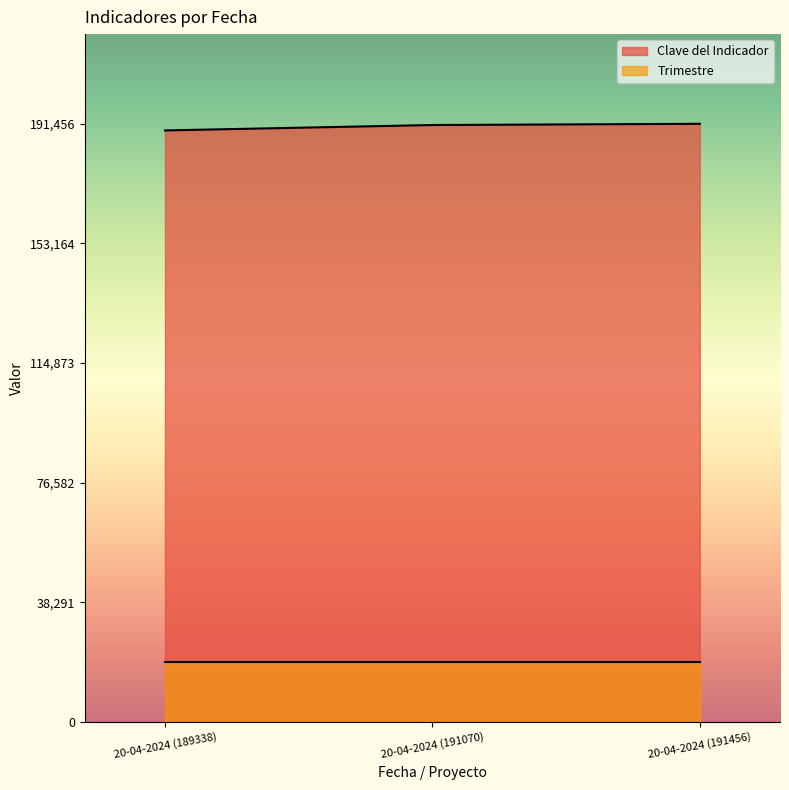

How many values are between 189338 and 191456?

3